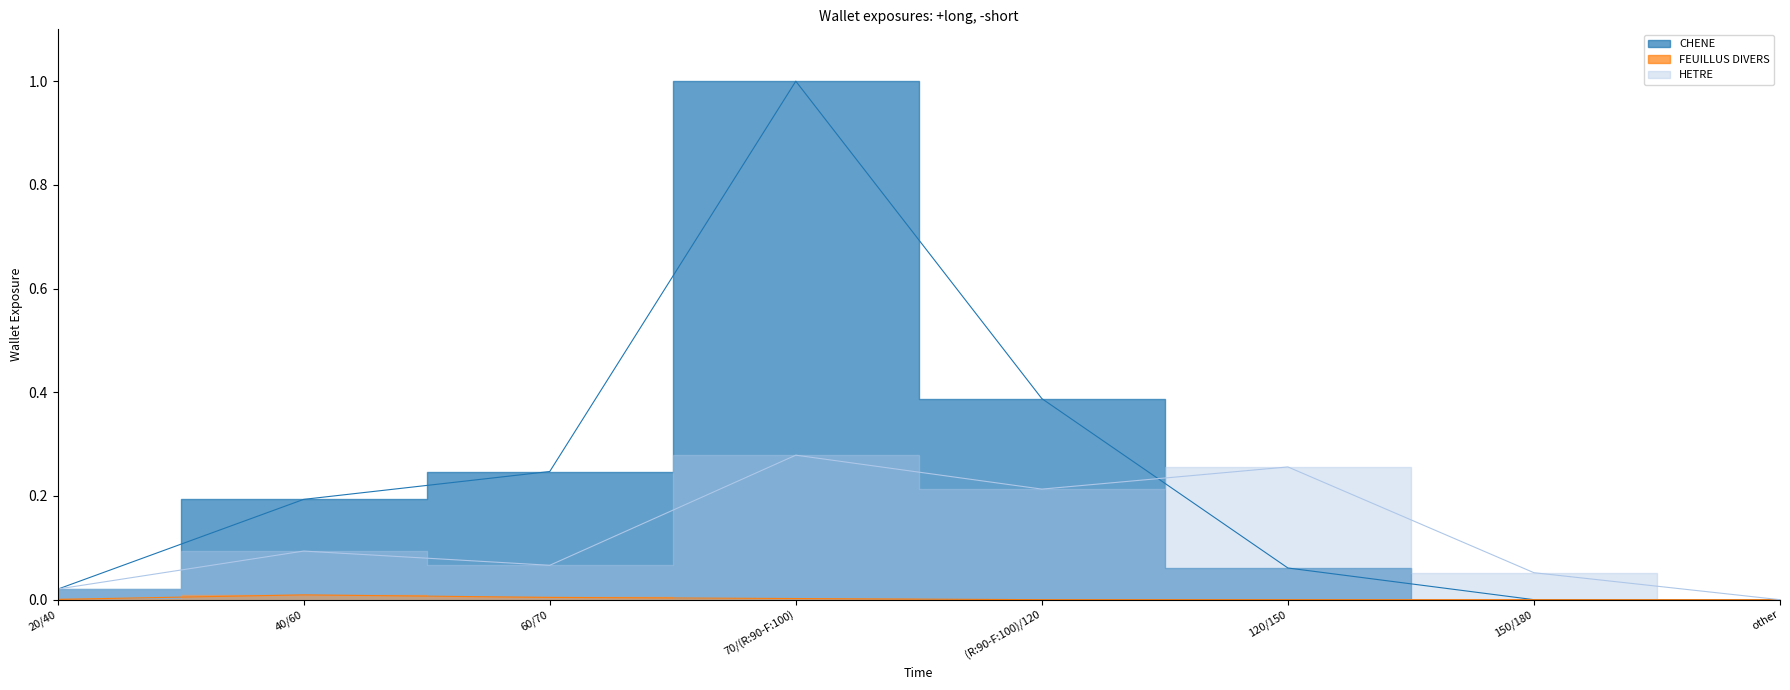

Where is the first local maximum for CHENE?

70/(R:90-F:100)